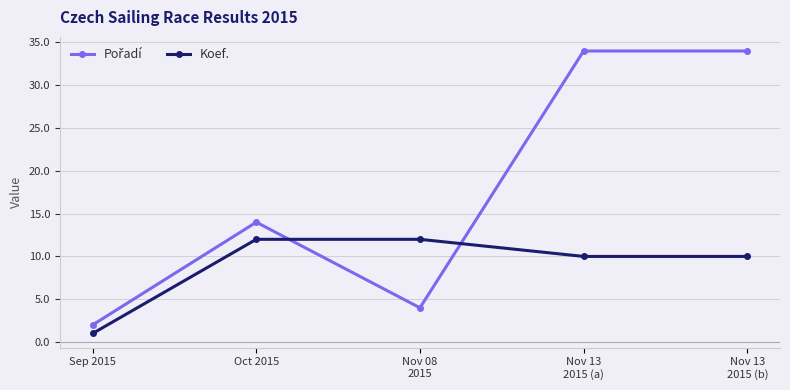

What is the value of the Koef. point at the 3rd from the left?

12